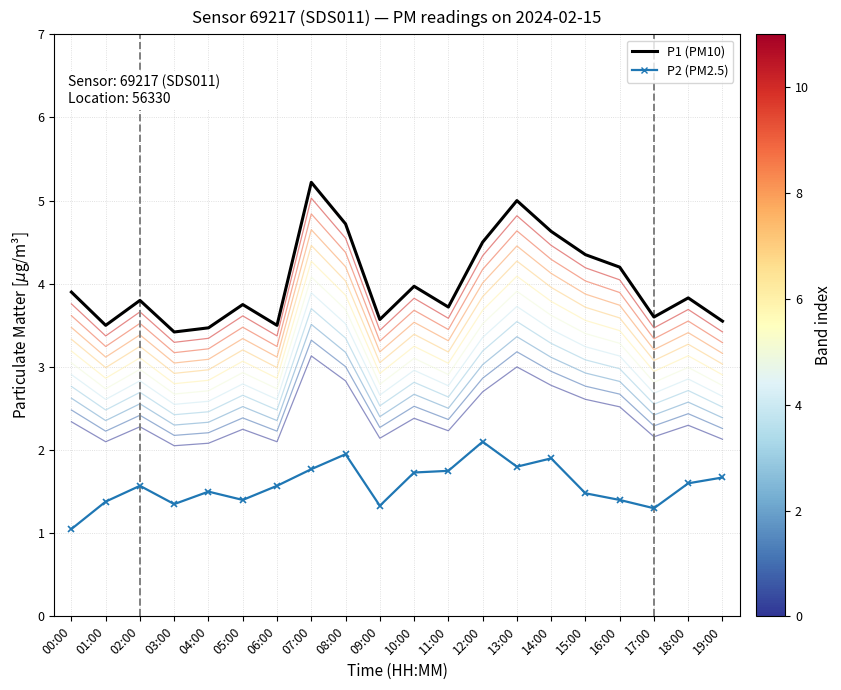

Which series has the largest range (max minus min)?

P1 (PM10)